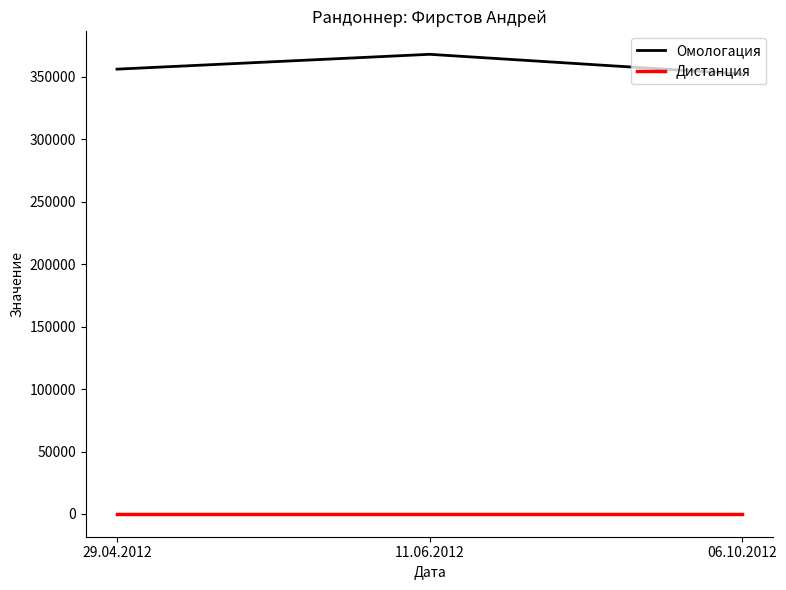

Reading left to right, extract all data points from this chart.

Омологация: 356056	367936	352160
Дистанция: 200	200	200